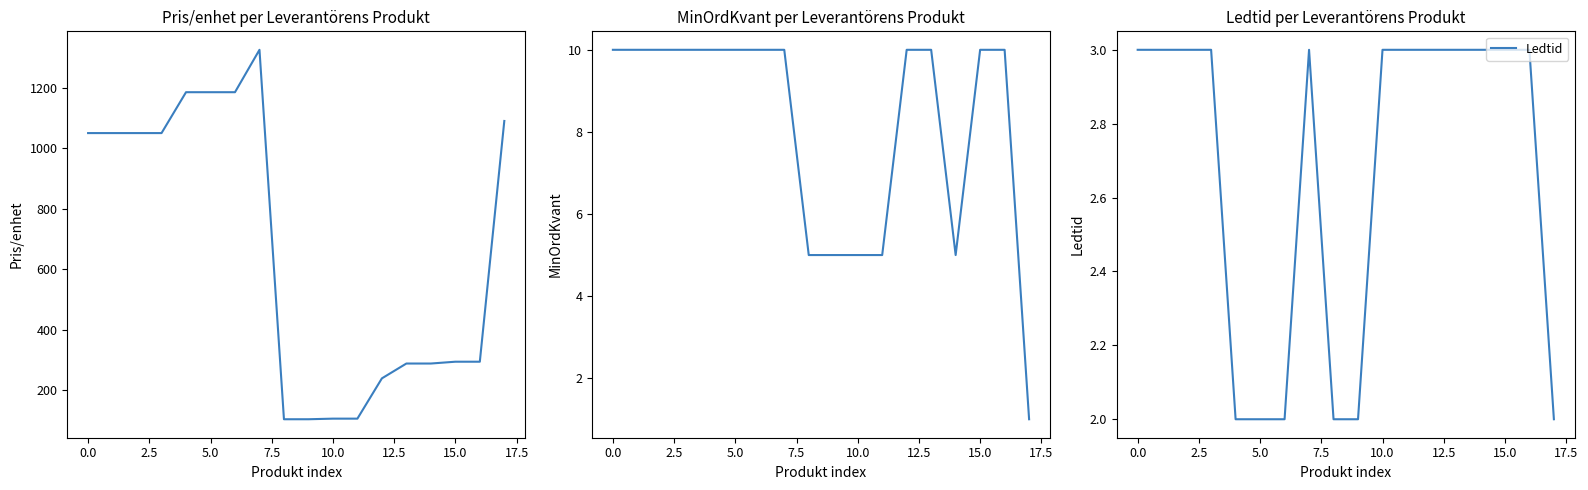

The Ledtid series shows 3 at 0.0. True or false?

True